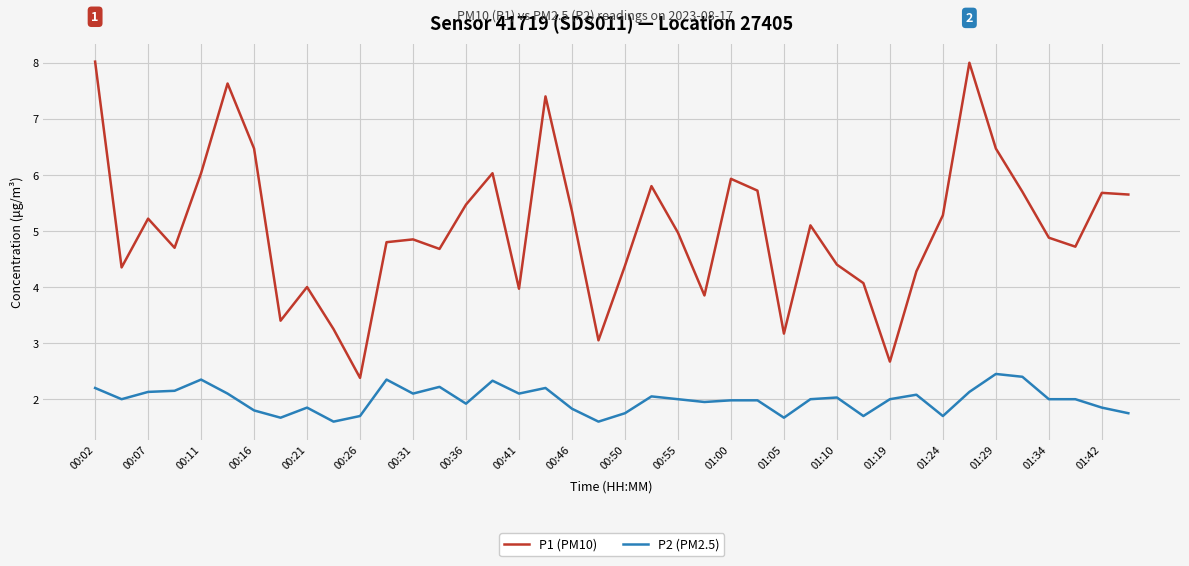

What is the maximum value shown in the chart?

8.0